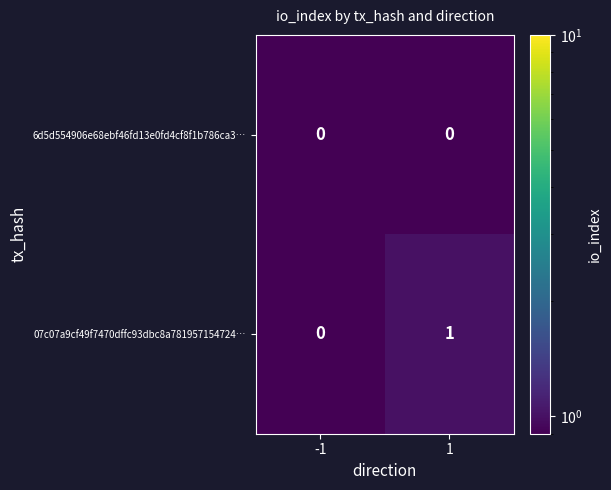

Rank the series by their average value, from highest to lowest.

07c07a9cf49f7470dffc93dbc8a781957154724…, 6d5d554906e68ebf46fd13e0fd4cf8f1b786ca3…